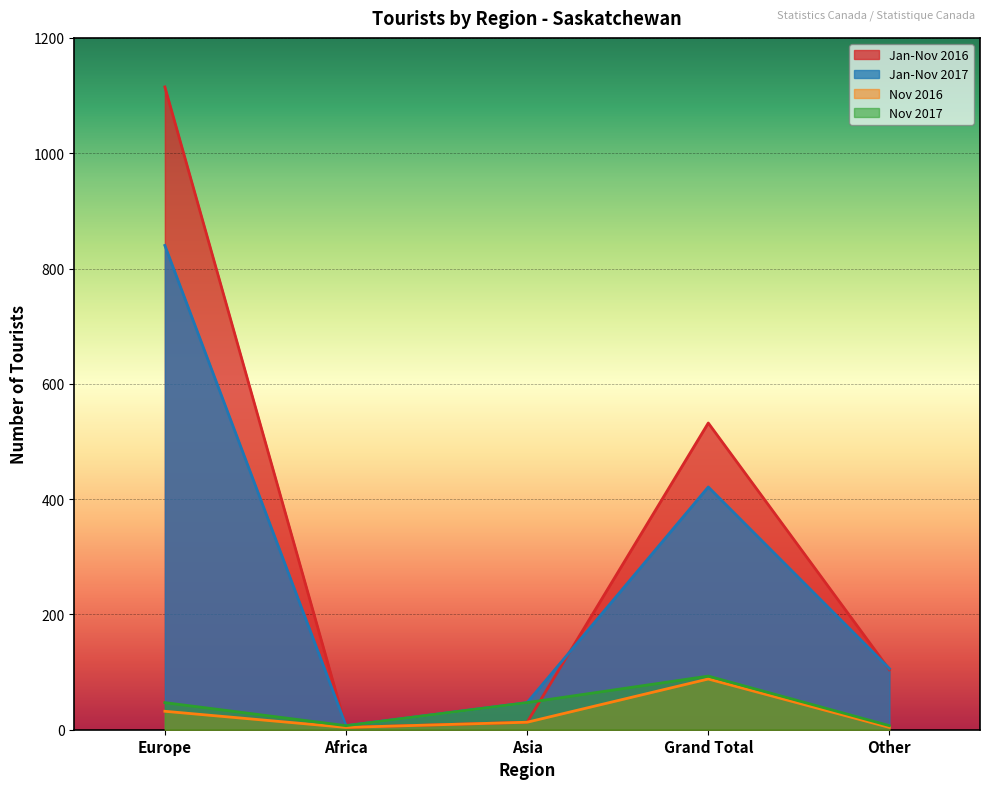

True or false: Nov 2017 and Nov 2016 cross at least once.

False